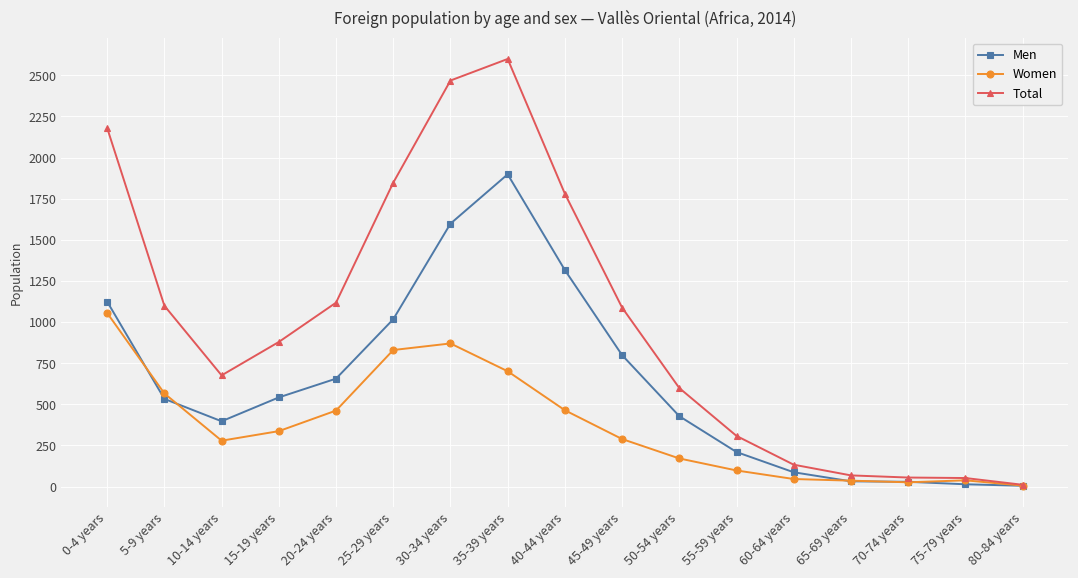

What is the label of the 9th point from the left?

40-44 years